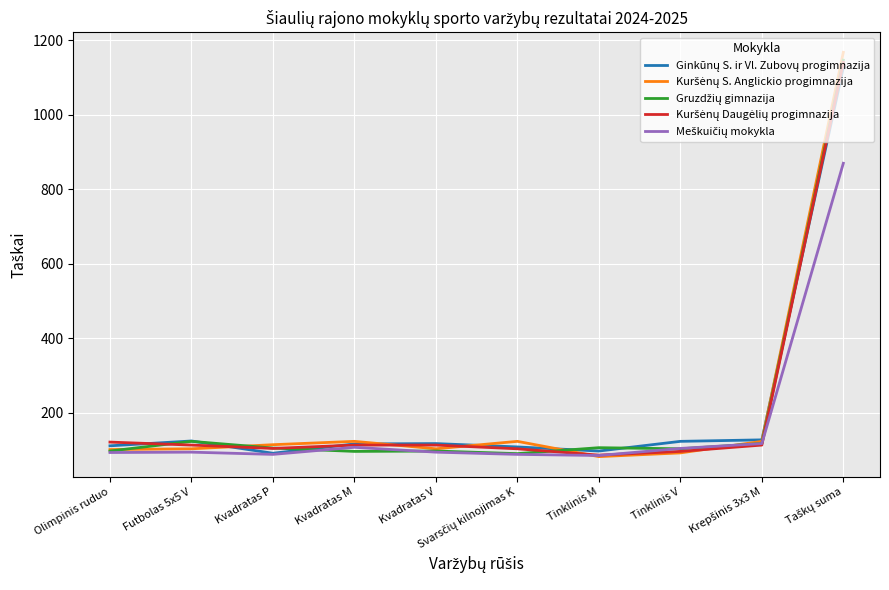

What is the spread (max minus min) of values at Tinklinis V?

31